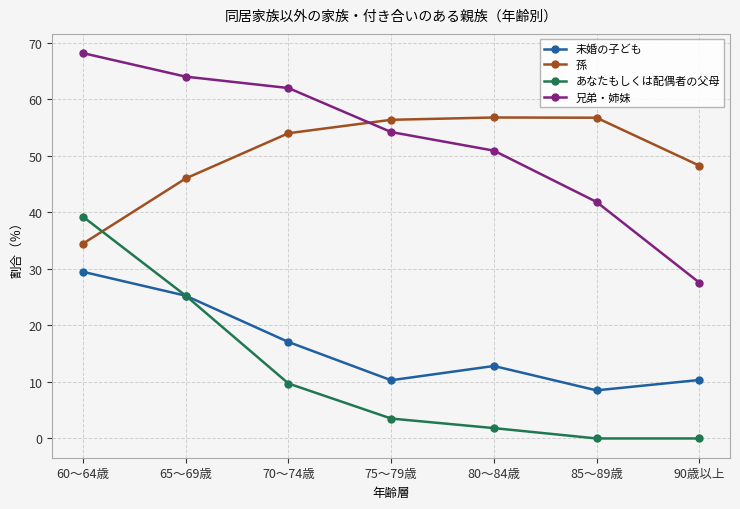

What is the approximate value of 未婚の子ども at 70～74歳?

17.1